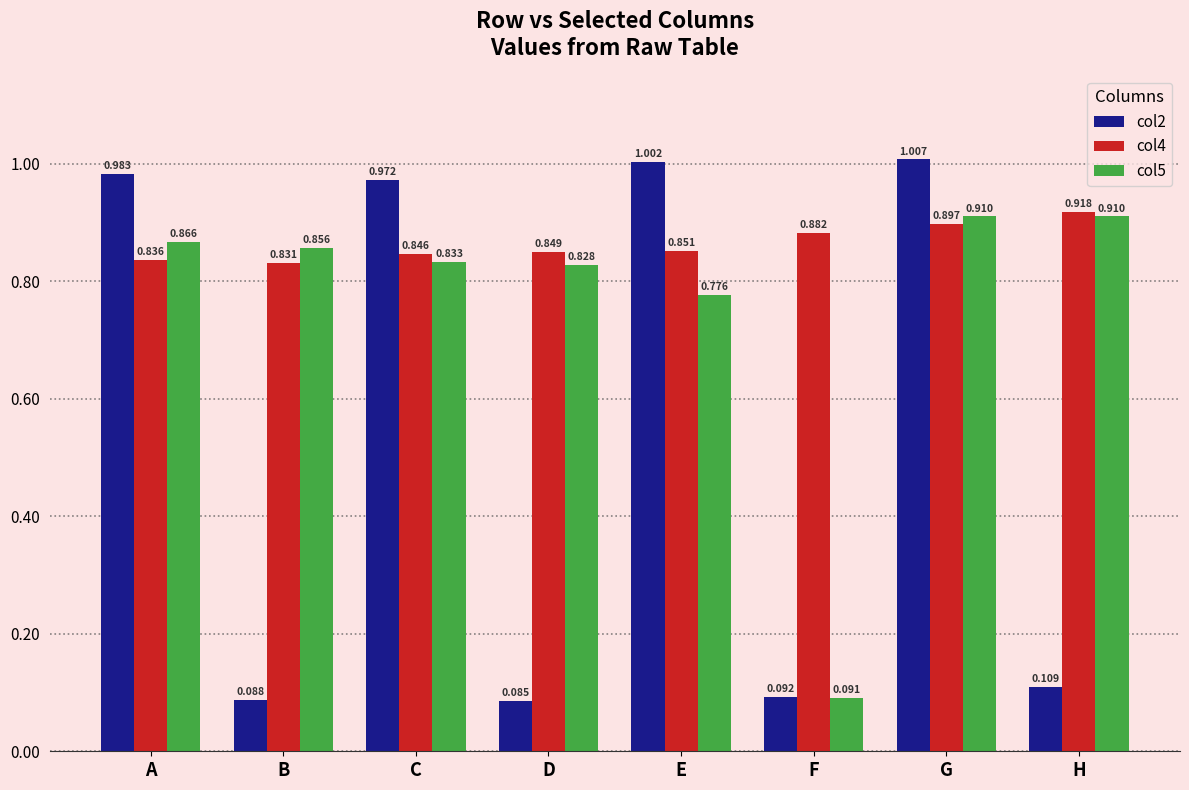

Rank the categories by col4 value from lowest to highest.

B, A, C, D, E, F, G, H